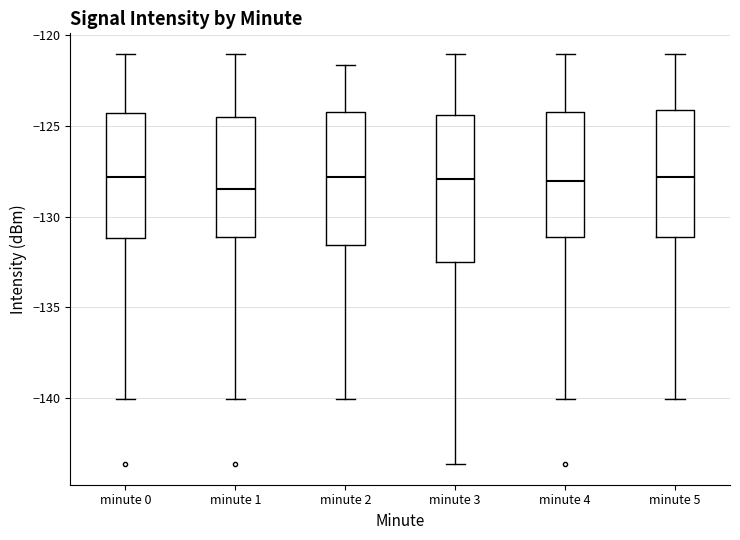

Which box is the tallest, from its lower edge to its upper edge?

minute 3